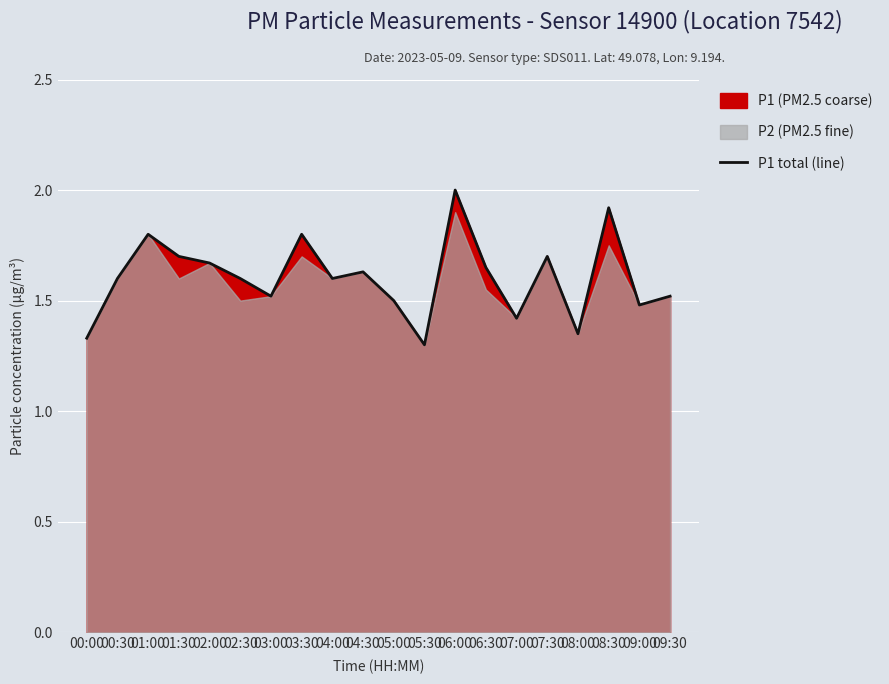

How many interior local valleys (lower than both neighbors) does the data have?

6